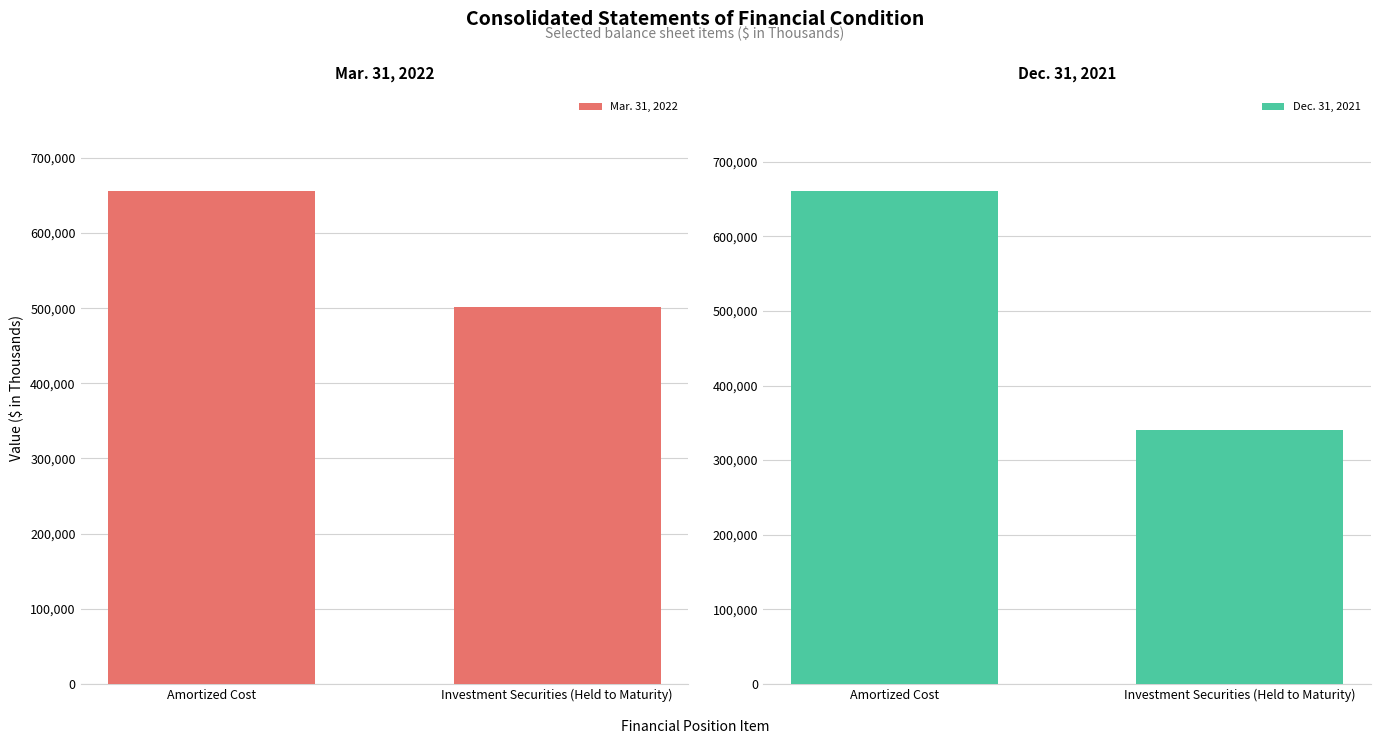

Reading right to left, transcribe all the data shown in this chart.

Mar. 31, 2022: Investment Securities (Held to Maturity)=501277	Amortized Cost=655927
Dec. 31, 2021: Investment Securities (Held to Maturity)=339699	Amortized Cost=660732